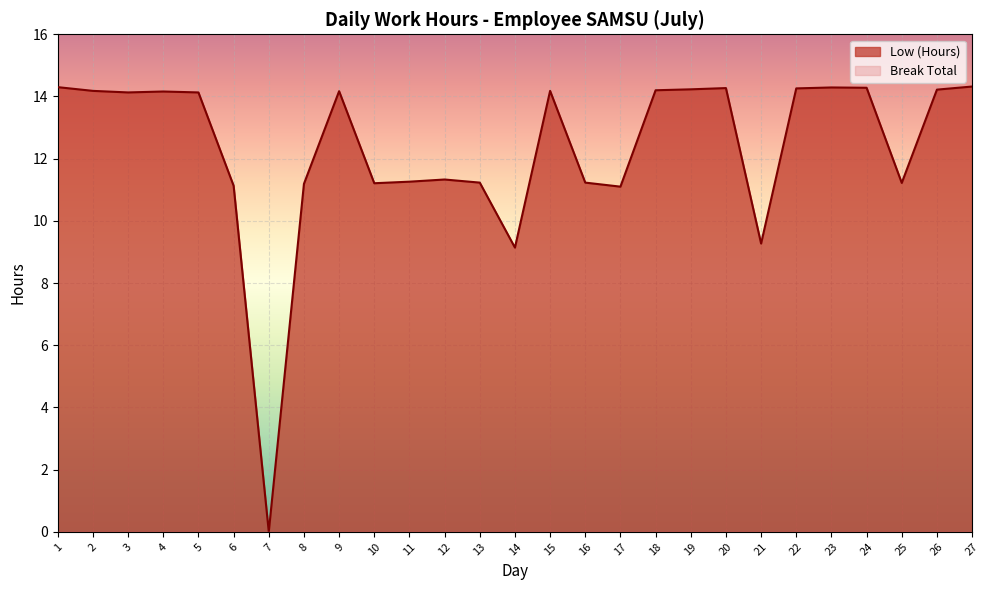

How many positive values are there?

26